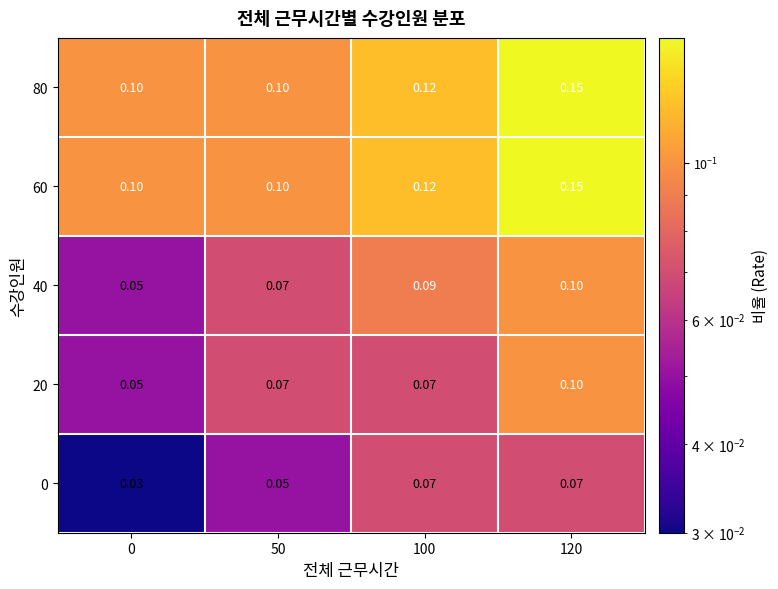

At which category is the sum across all series the highest?

120